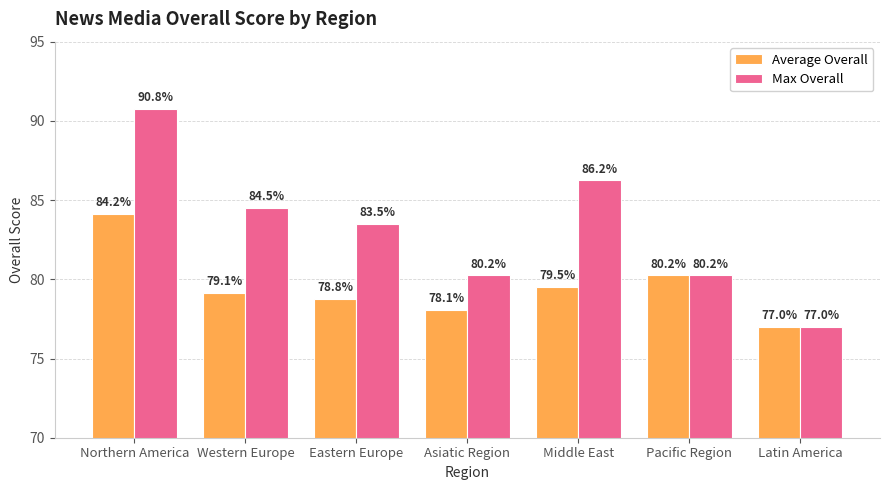

Is it true that Average Overall equals 80.2 at Pacific Region?

True